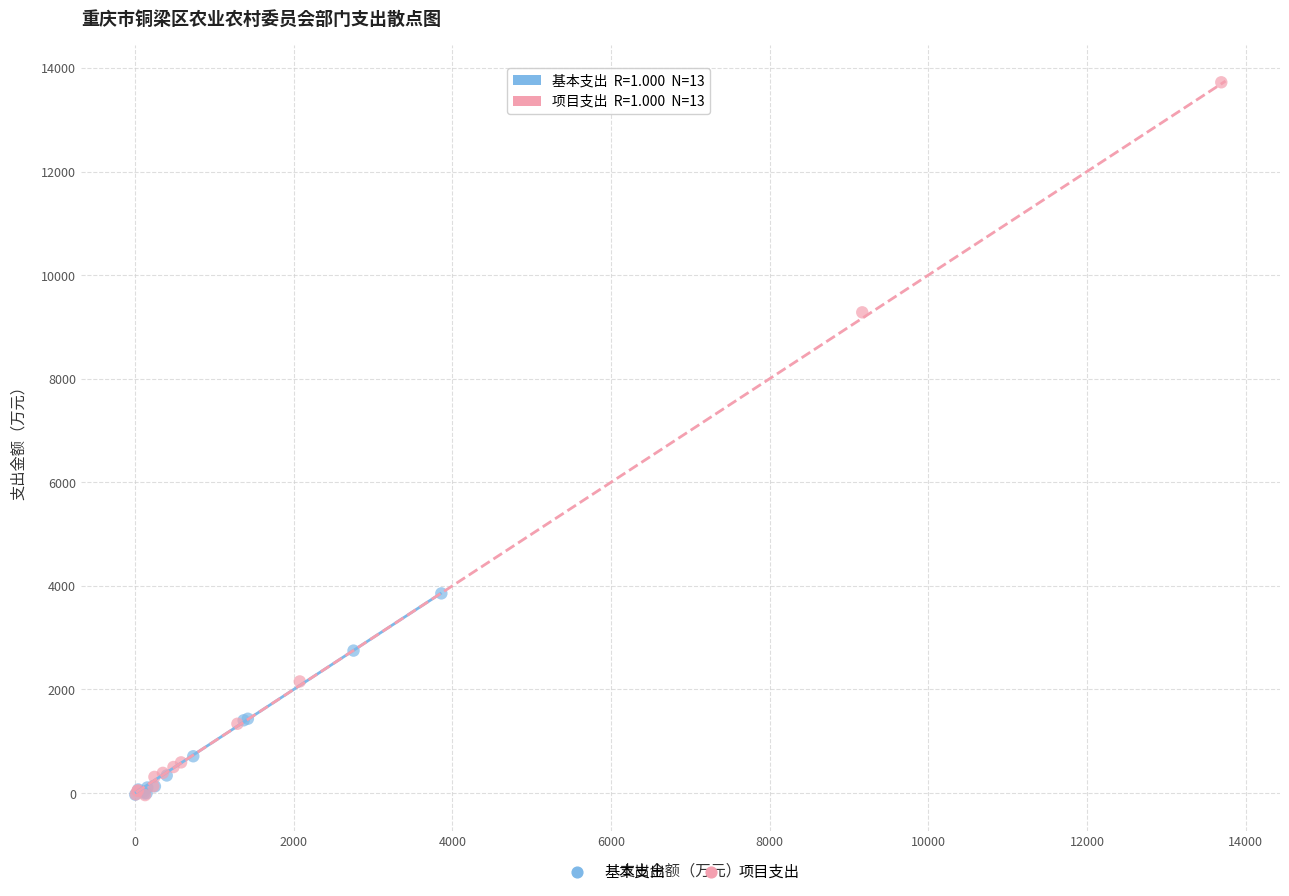

What are all the series names shown in the legend?

基本支出, 项目支出